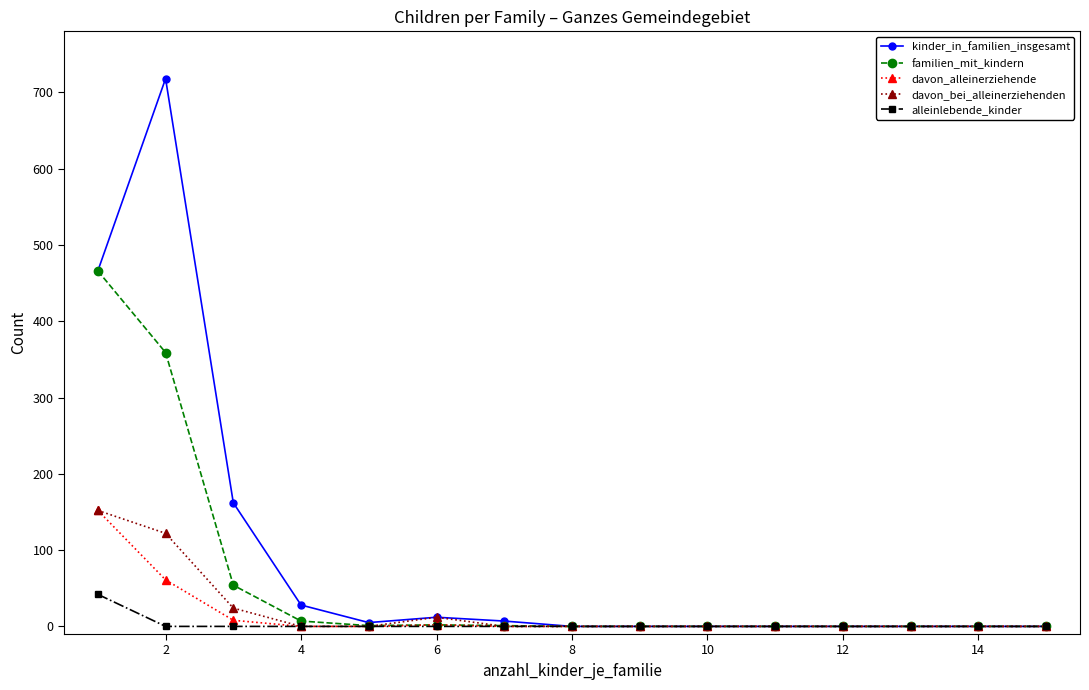

What is the highest value of the davon_bei_alleinerziehenden series?

152